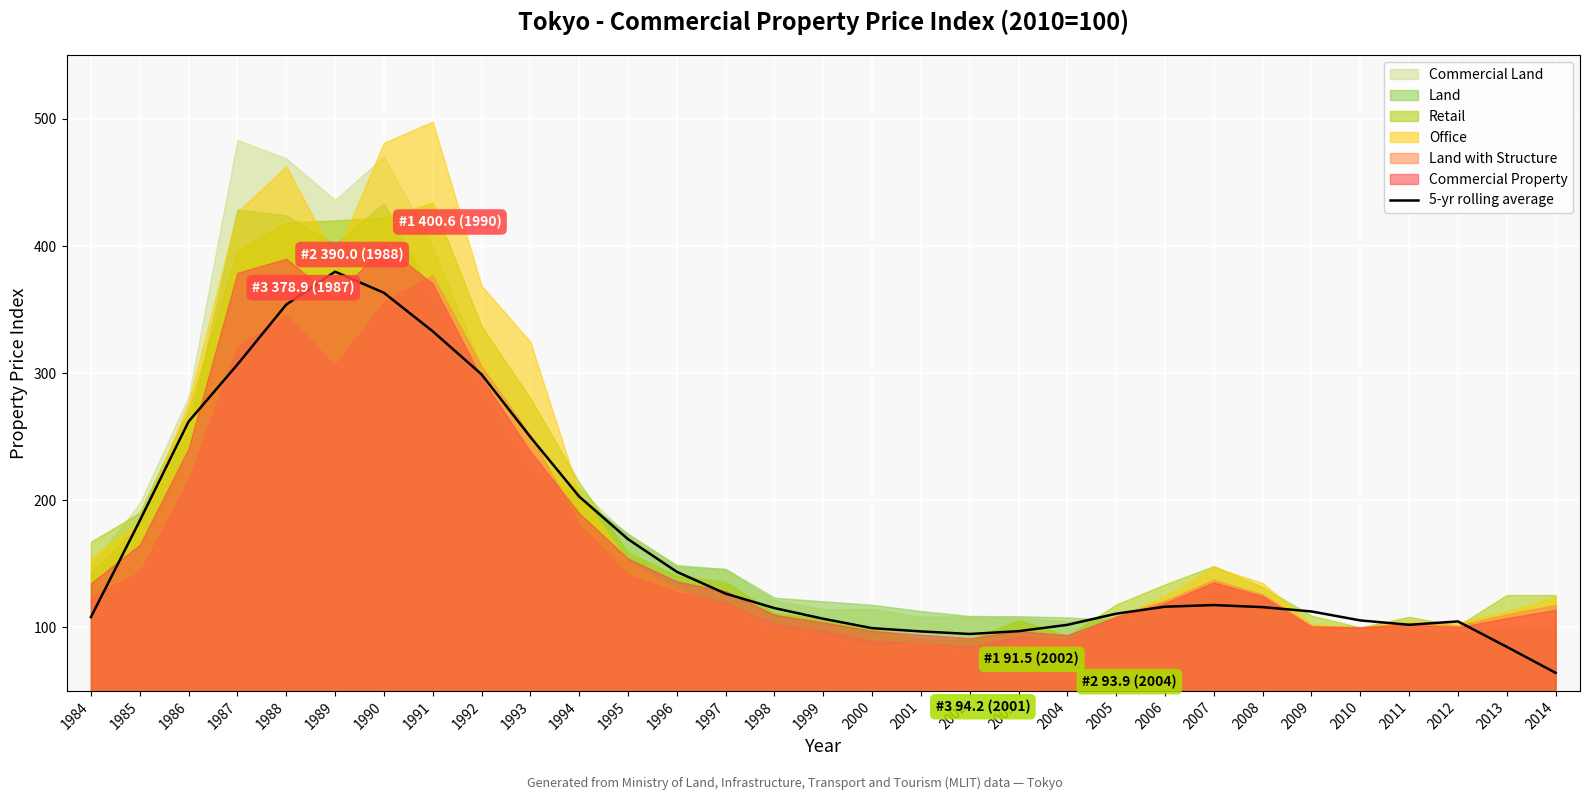

What is the minimum value for 5-yr rolling average?

64.2